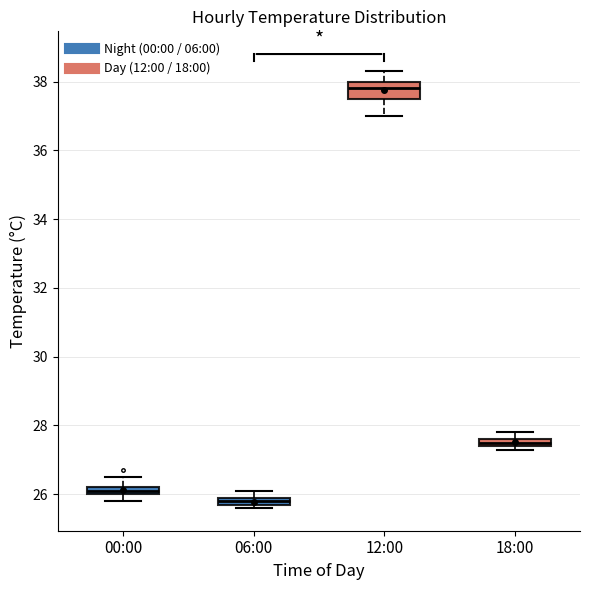

Which box has the lowest median line?

06:00